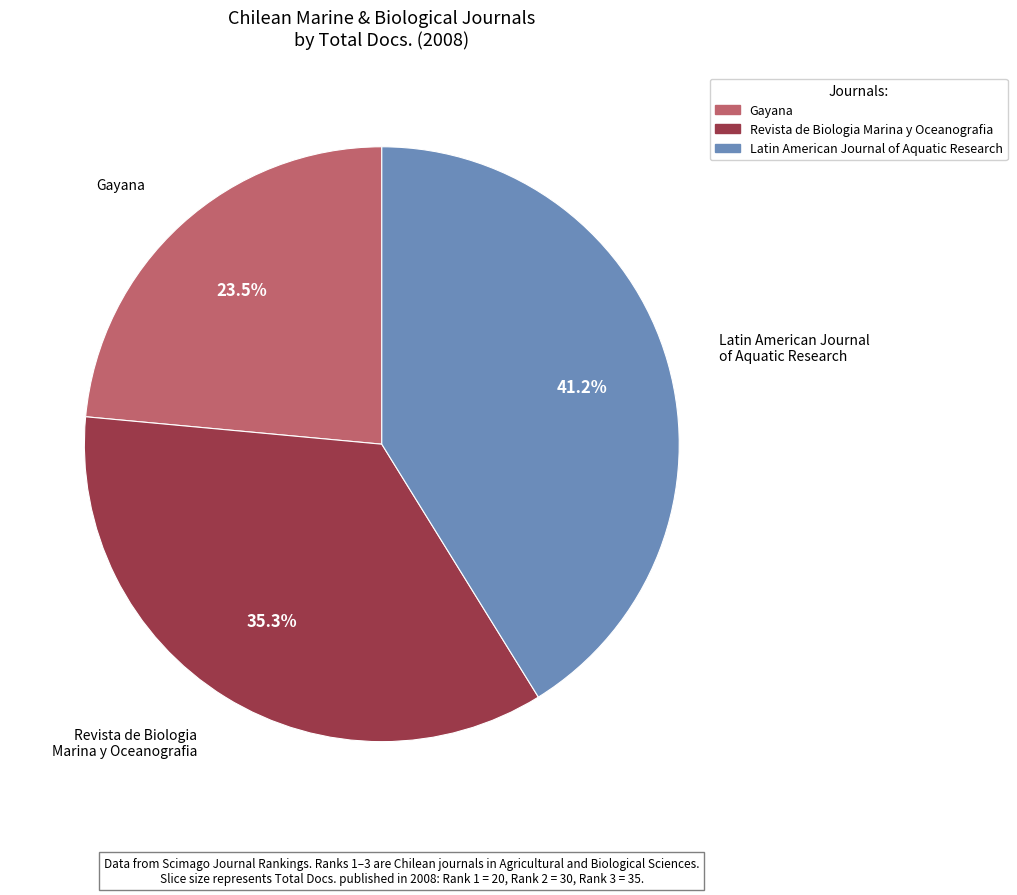

Is there any slice that represents more than half of the pie?

No